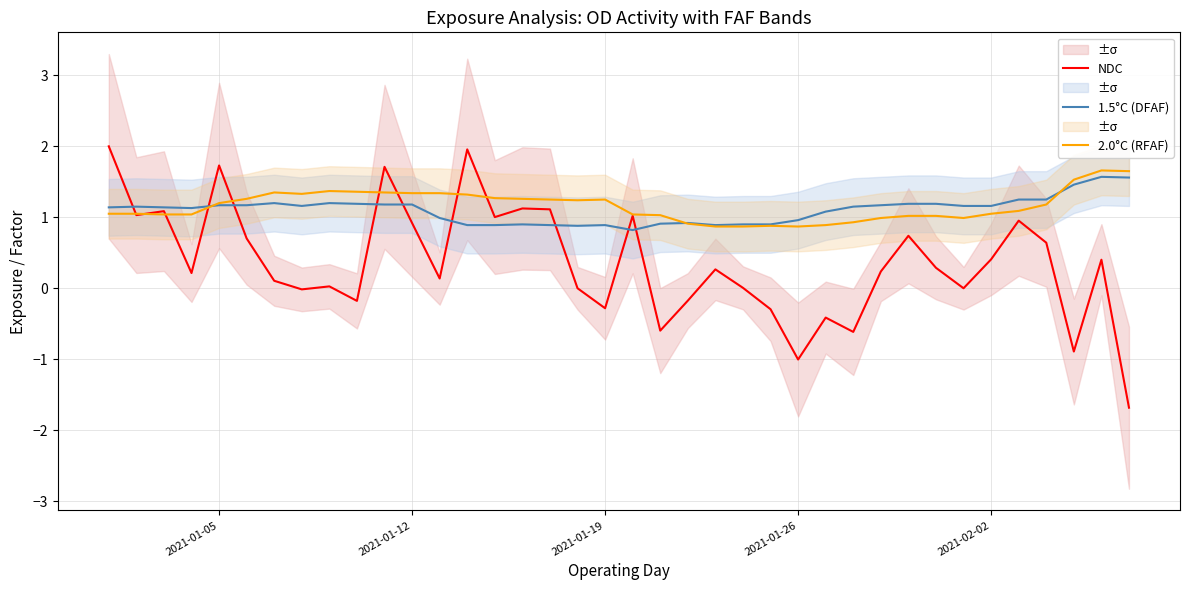

How many values in the 2.0°C (RFAF) series exceed 1?

29